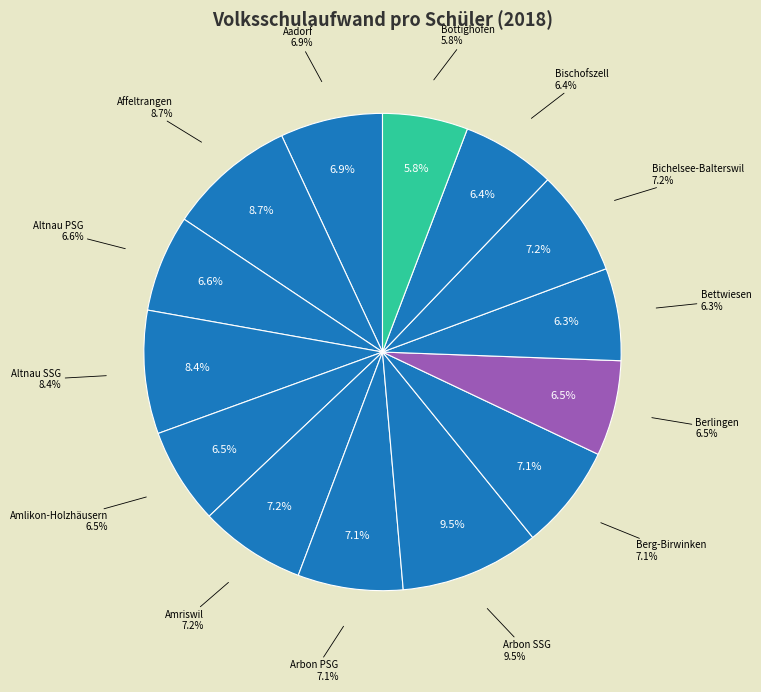

The Arbon SSG slice represents 24% of the pie. True or false?

False